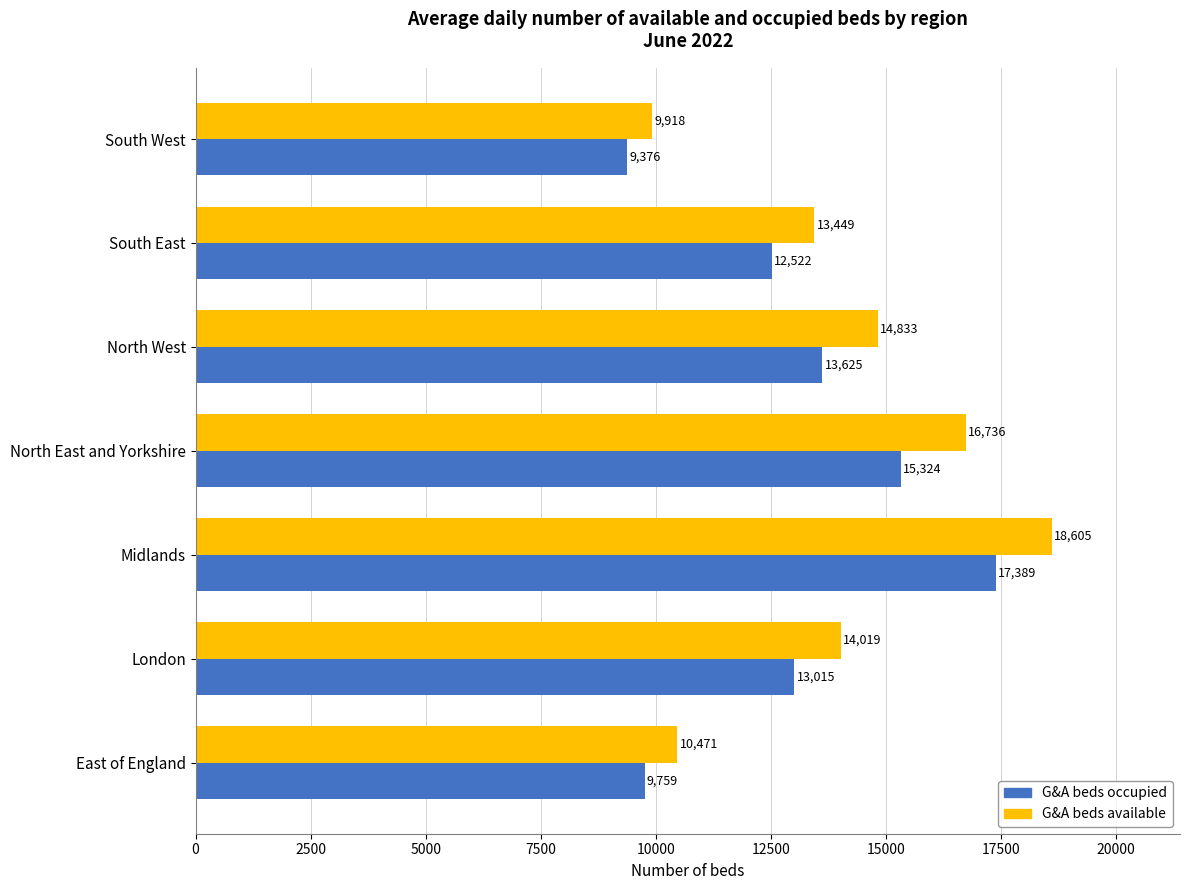

What is the spread (max minus min) of values at South East?

927